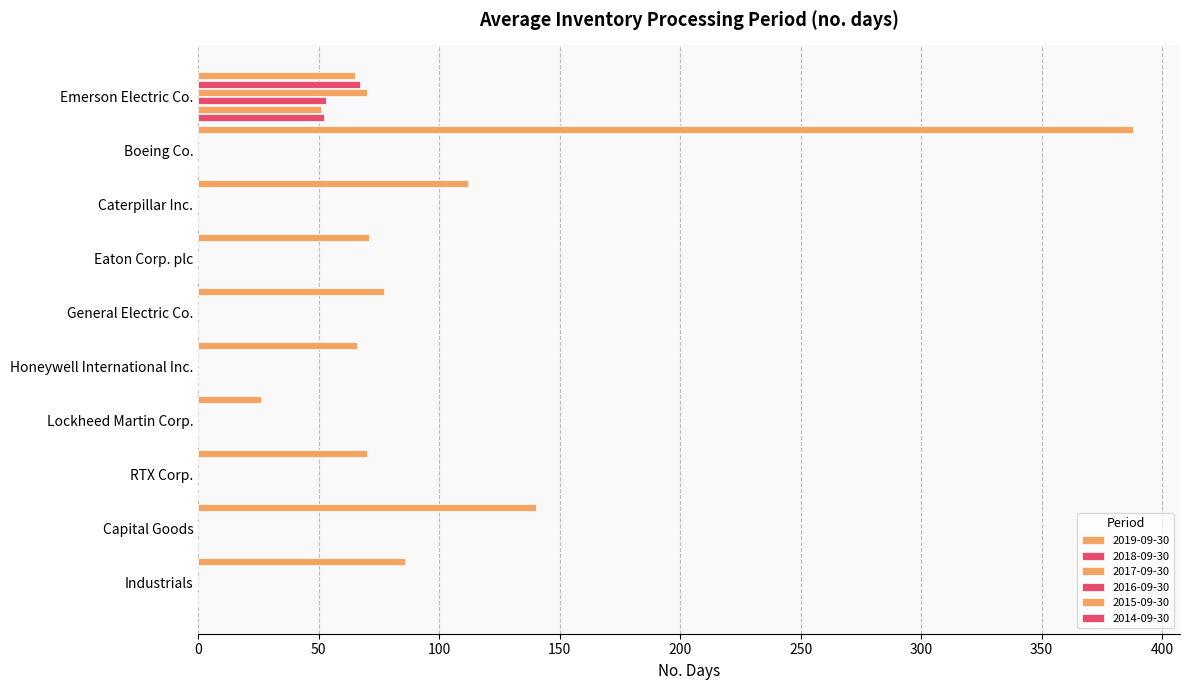

Rank the series at Emerson Electric Co. from highest to lowest value.

2017-09-30, 2018-09-30, 2019-09-30, 2016-09-30, 2014-09-30, 2015-09-30